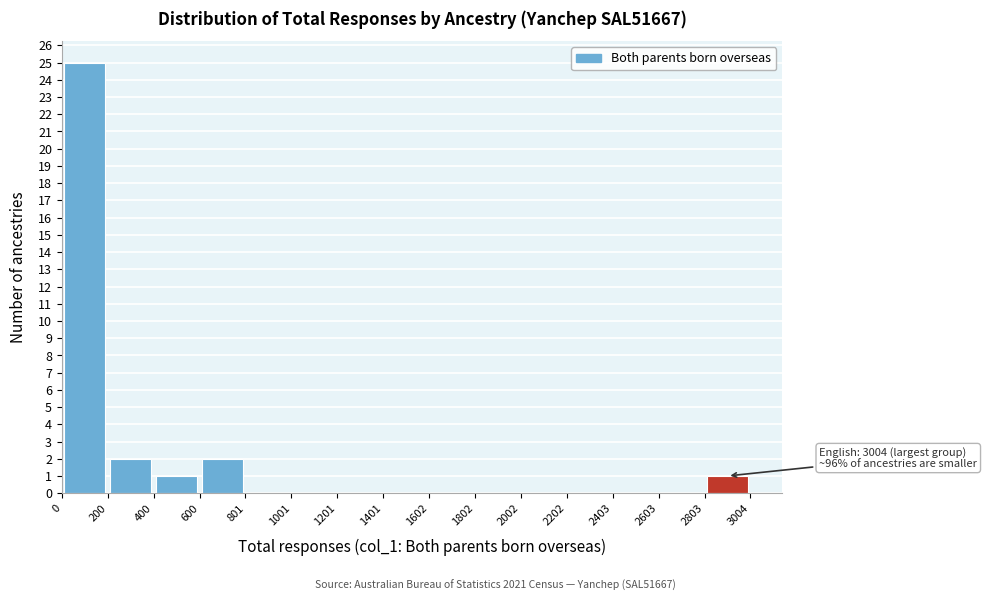

Which range on the x-axis has the tallest bar?

0 to 200